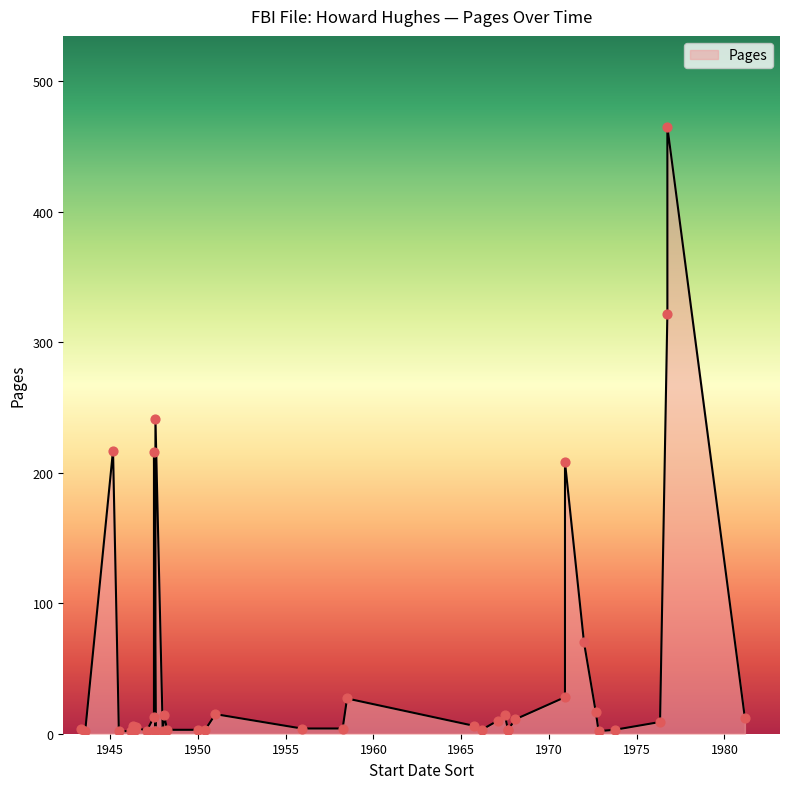

What is the change in value from 19761000 to 19510100?

-450